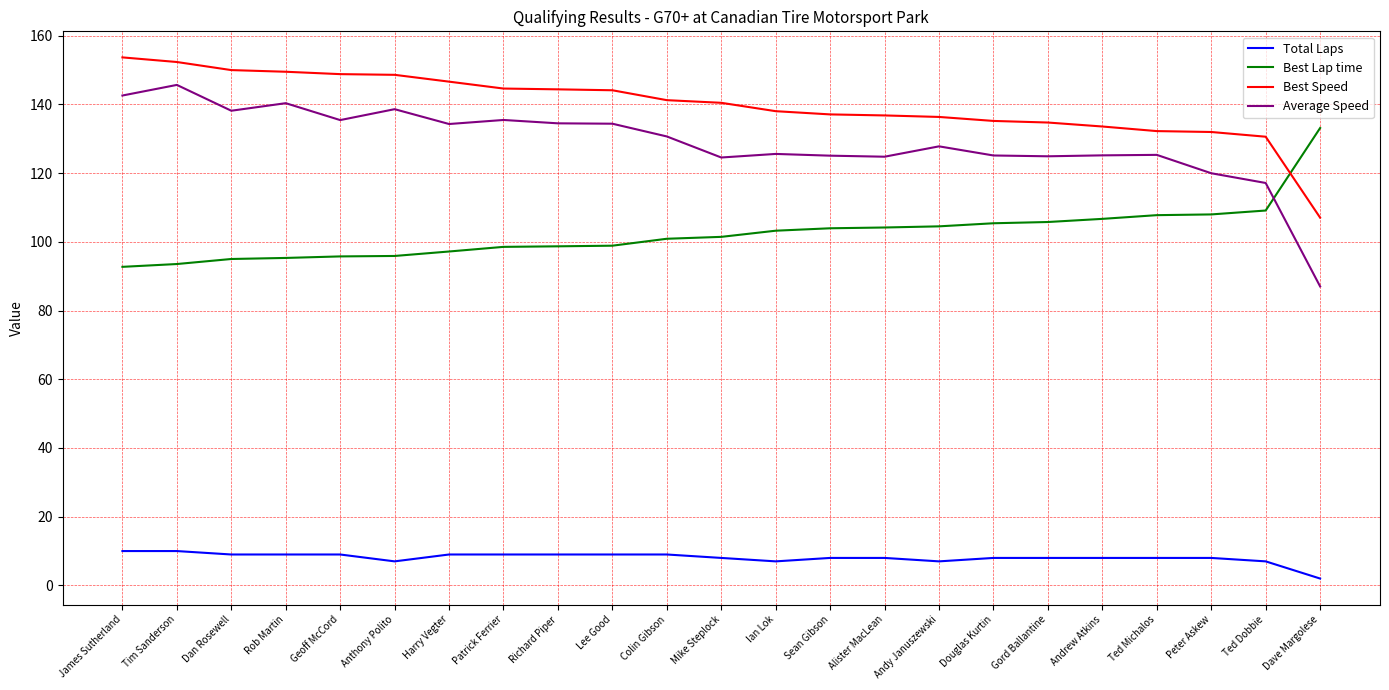

Rank the series by their maximum value, from highest to lowest.

Best Speed, Average Speed, Best Lap time, Total Laps